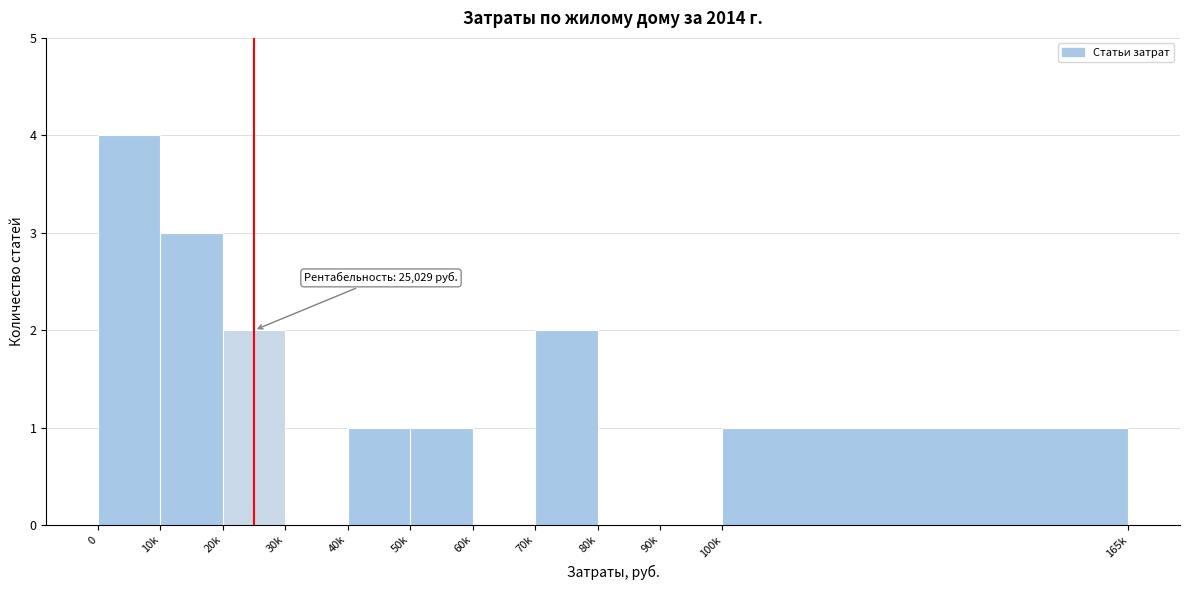

Reading left to right, list all the values displayed in this chart.

0=4	10k=3	20k=2	30k=0	40k=1	50k=1	60k=0	70k=2	80k=0	90k=0	100k=1